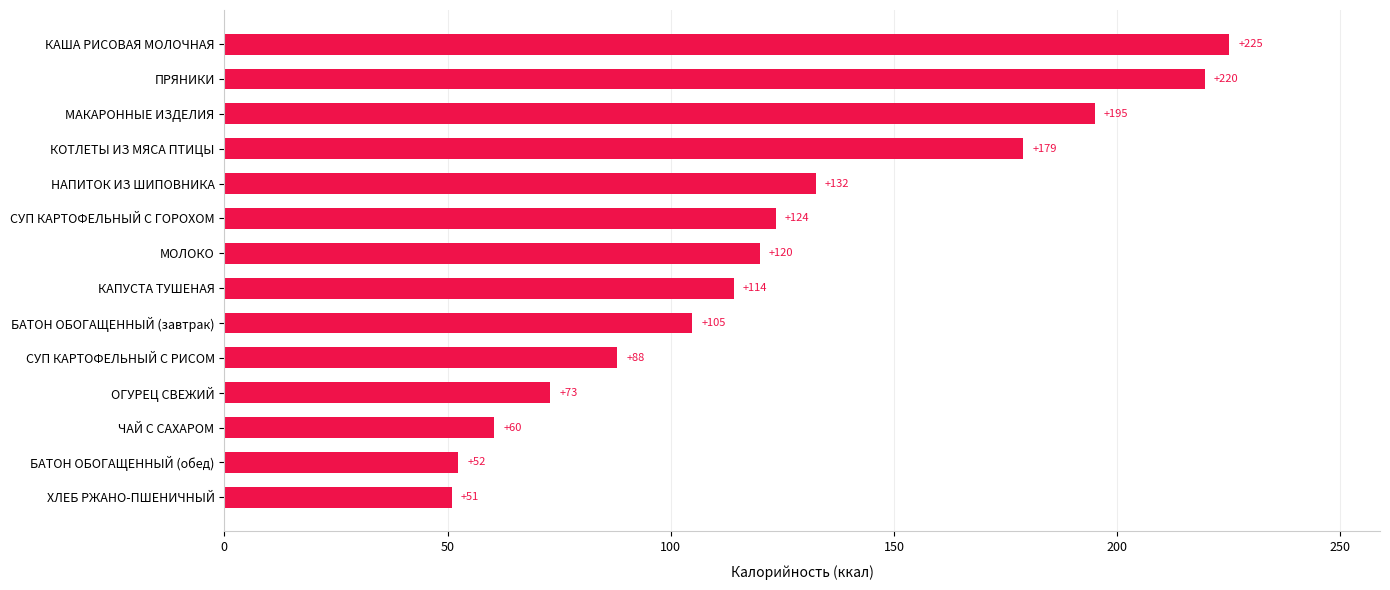

Does the chart contain stacked bars?

No